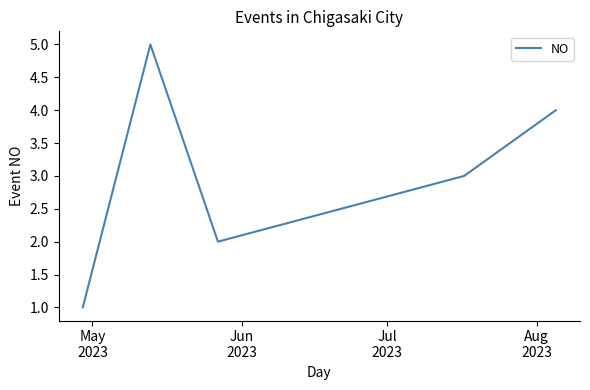

What is the maximum value shown in the chart?

5